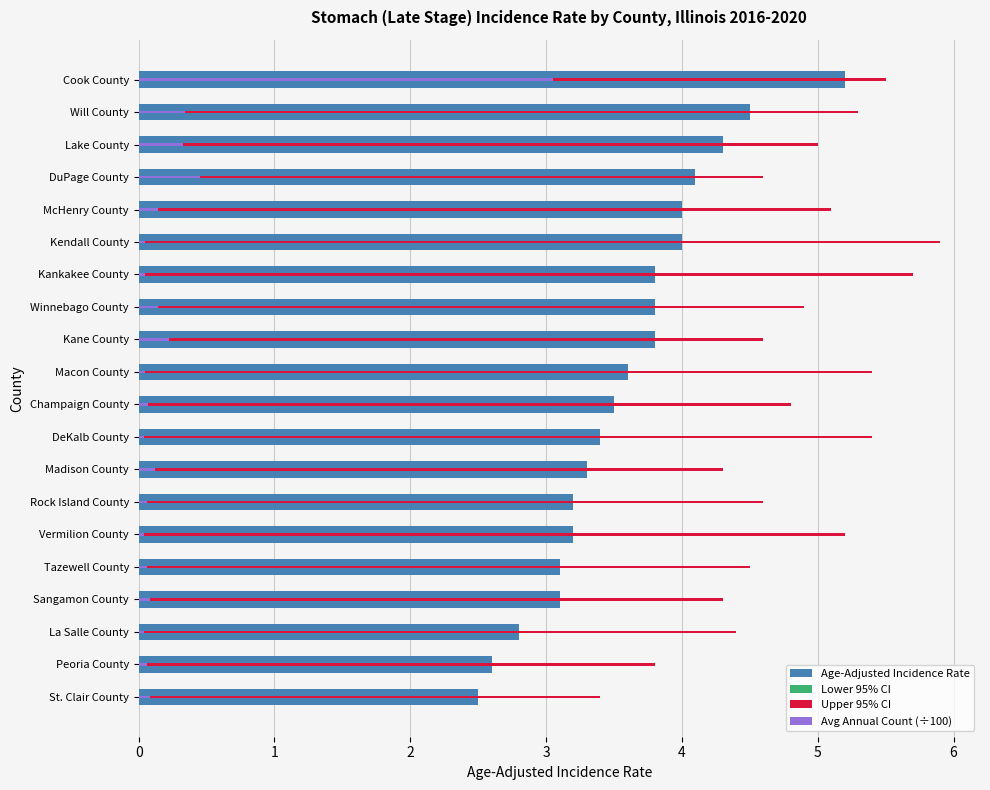

What is the spread (max minus min) of values at 13?

4.5